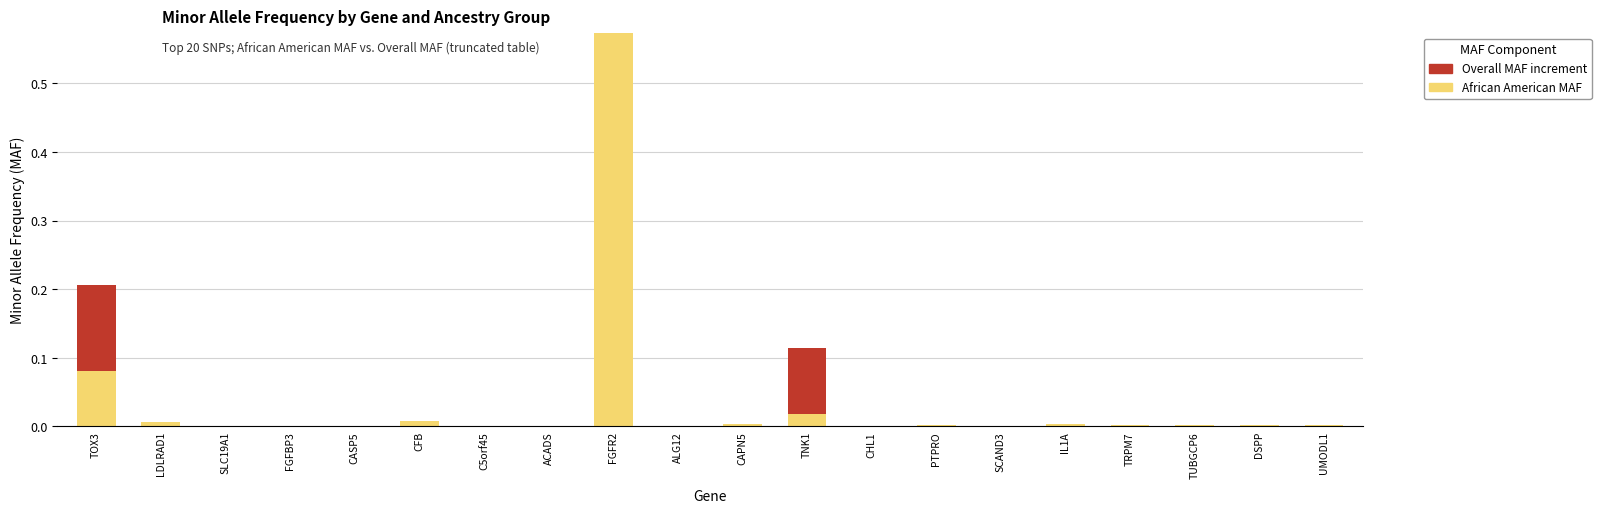

What is the maximum value for Overall MAF increment?

0.1